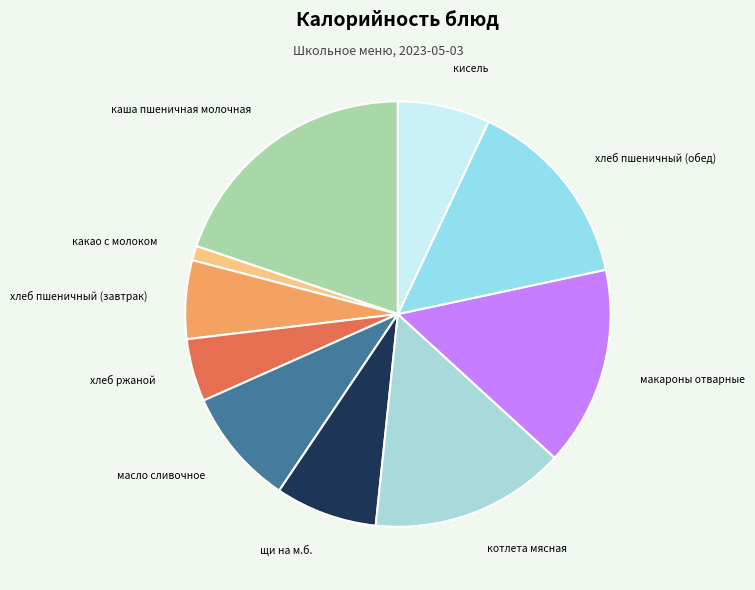

True or false: хлеб ржаной accounts for 16% of the total.

False